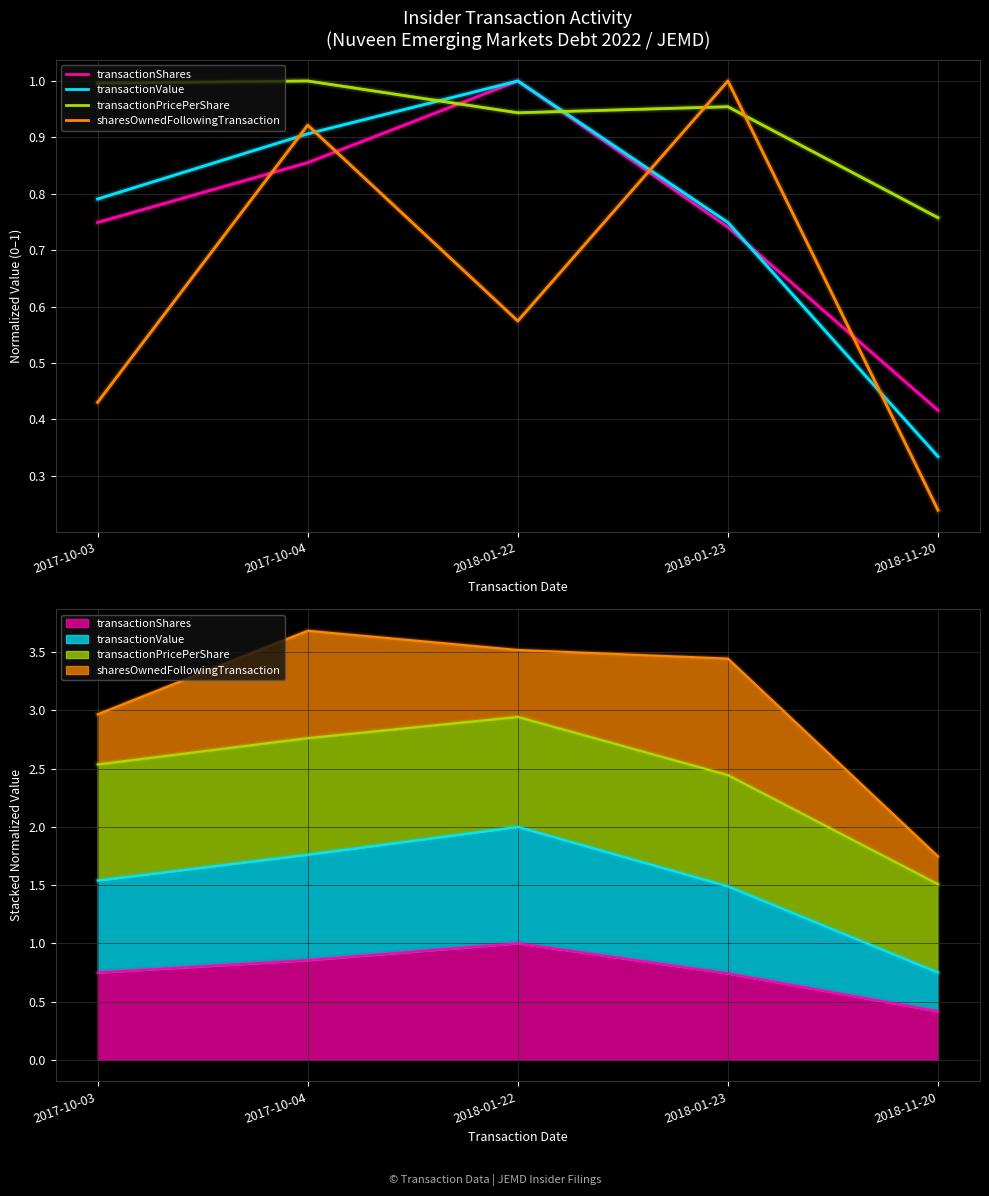

What value does the transactionShares series have at 2018-11-20?

0.4